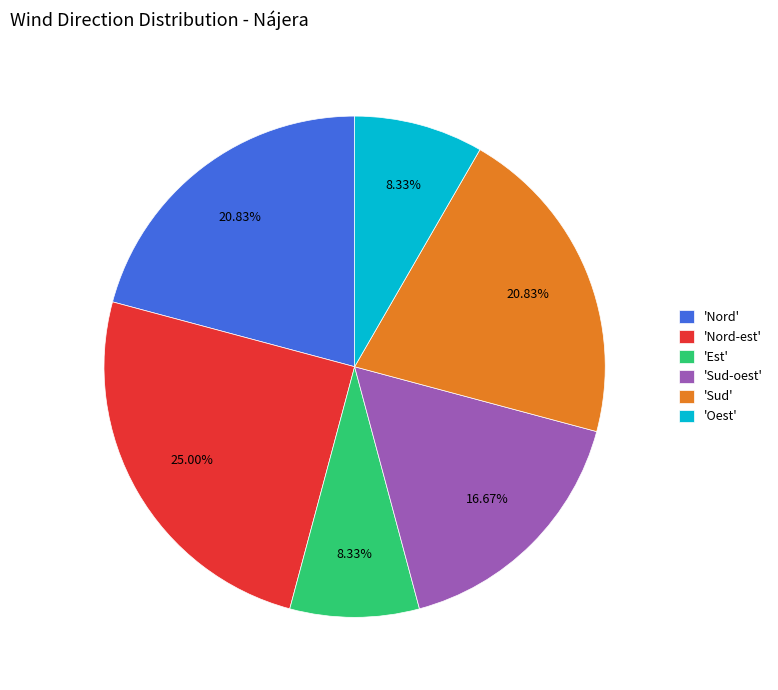

How many slices are in this pie chart?

6